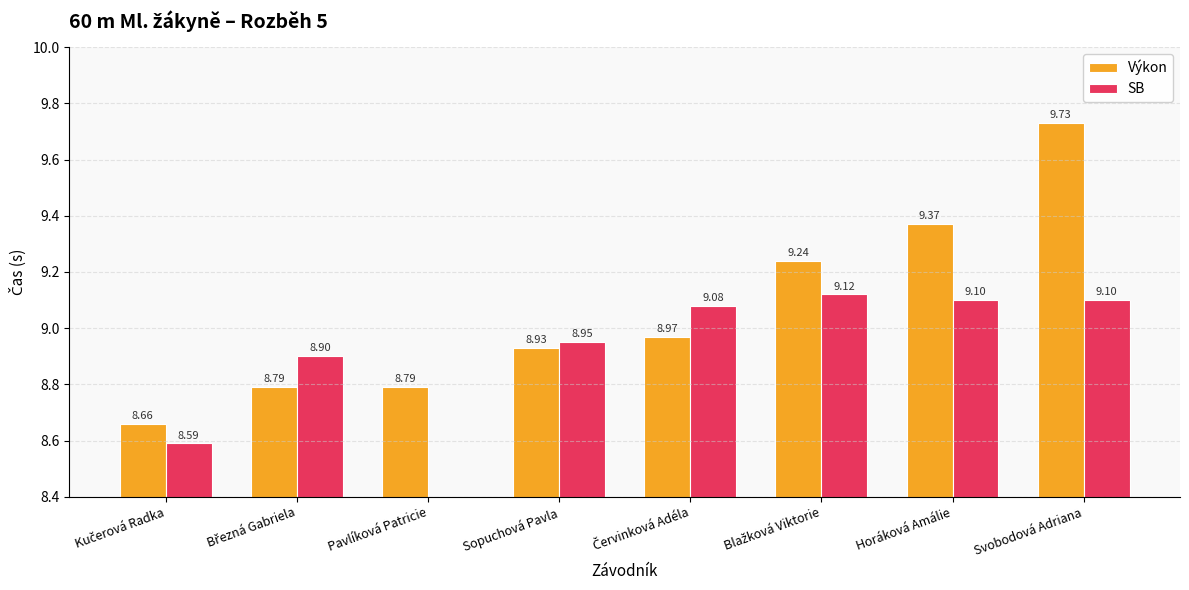

What position from the right is Sopuchová Pavla?

5